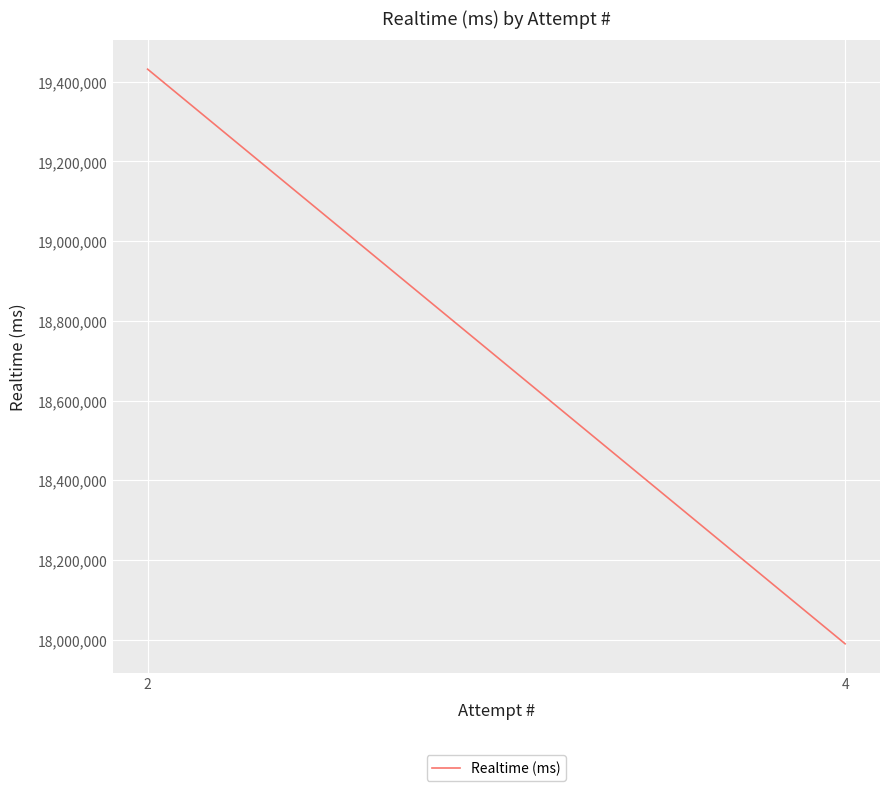

What is the ratio of the value at 2 to the value at 4?

1.1